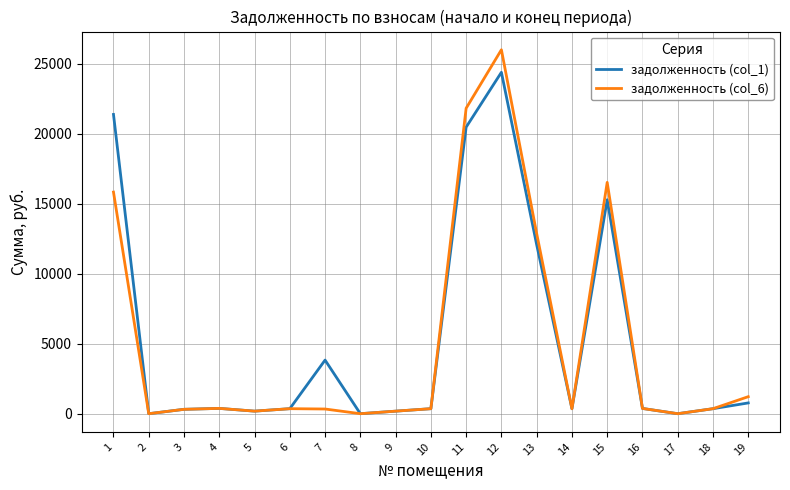

Rank the series by their maximum value, from lowest to highest.

задолженность (col_1), задолженность (col_6)